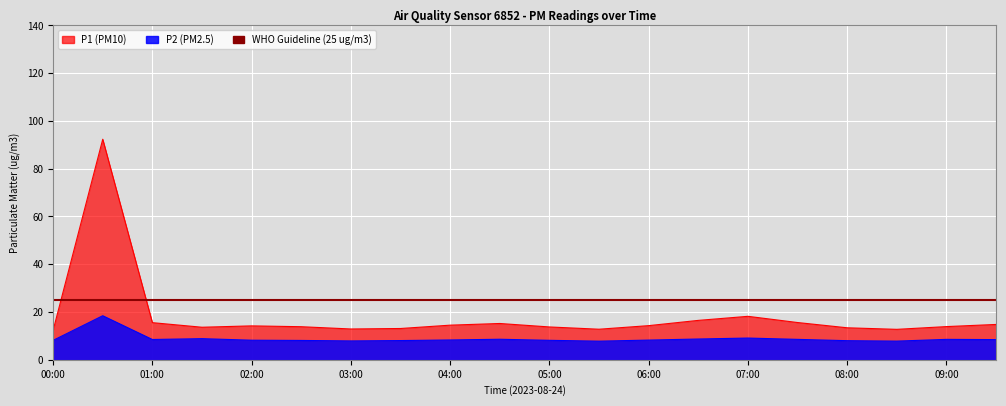

In P1, how many points are higher than both neighbors (excluding endpoints)?

4